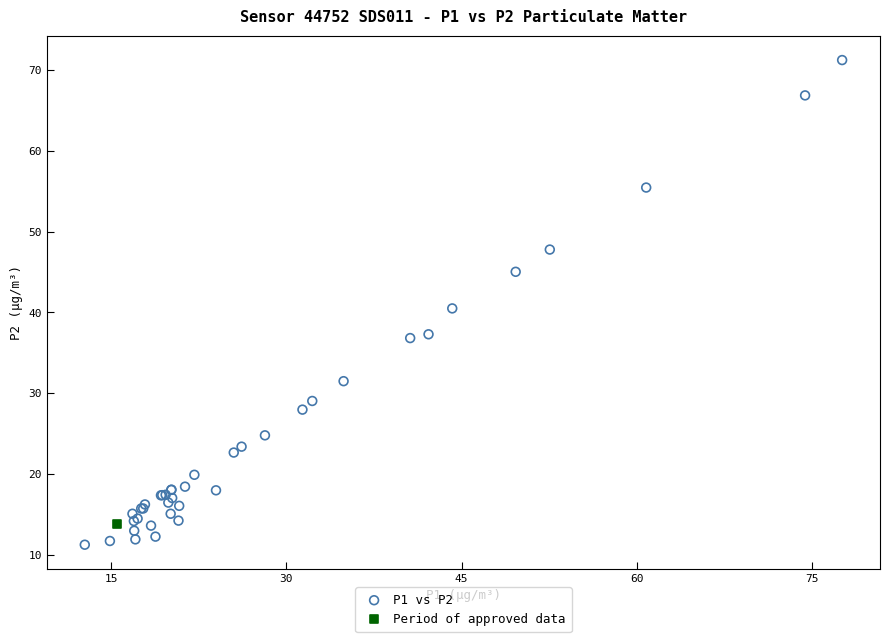

What are all the series names shown in the legend?

P1 vs P2, Period of approved data